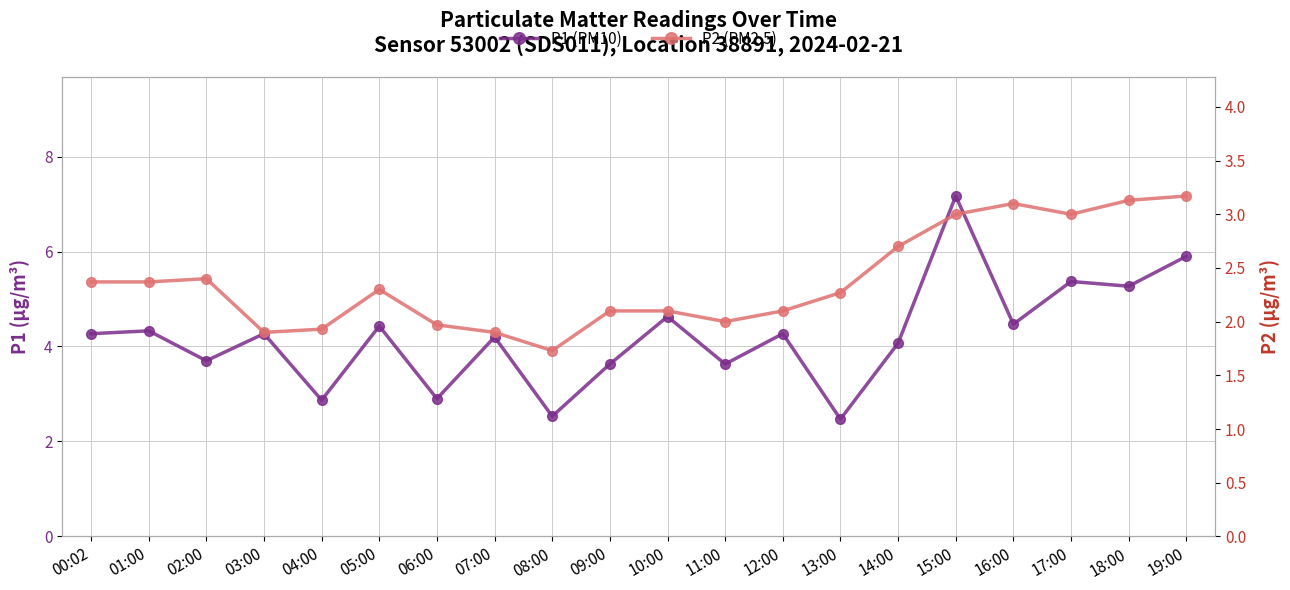

What is the value of the P1 (PM10) point at the 9th from the left?

2.5